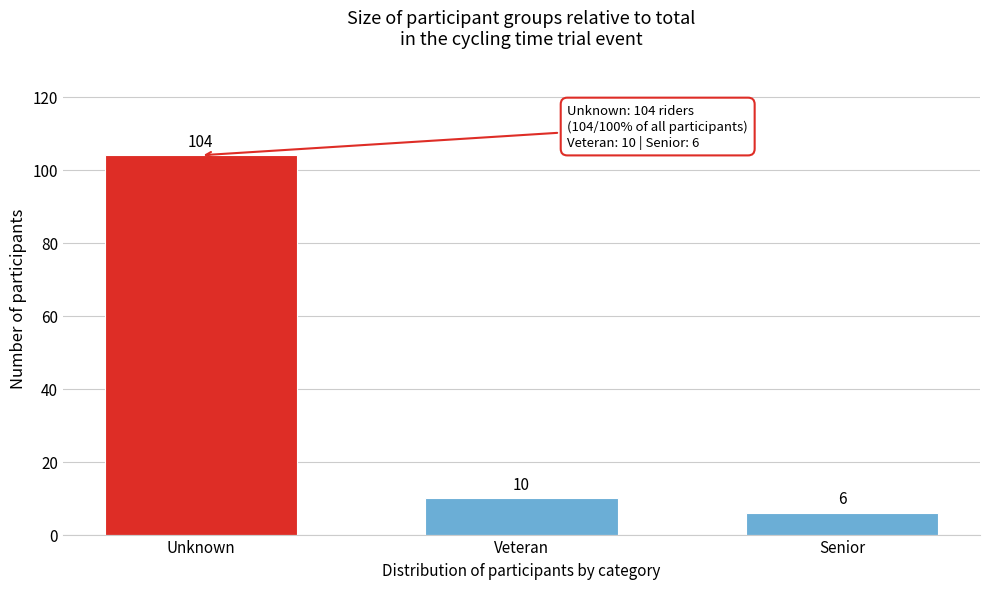

Reading left to right, list all the values displayed in this chart.

Unknown=104	Veteran=10	Senior=6